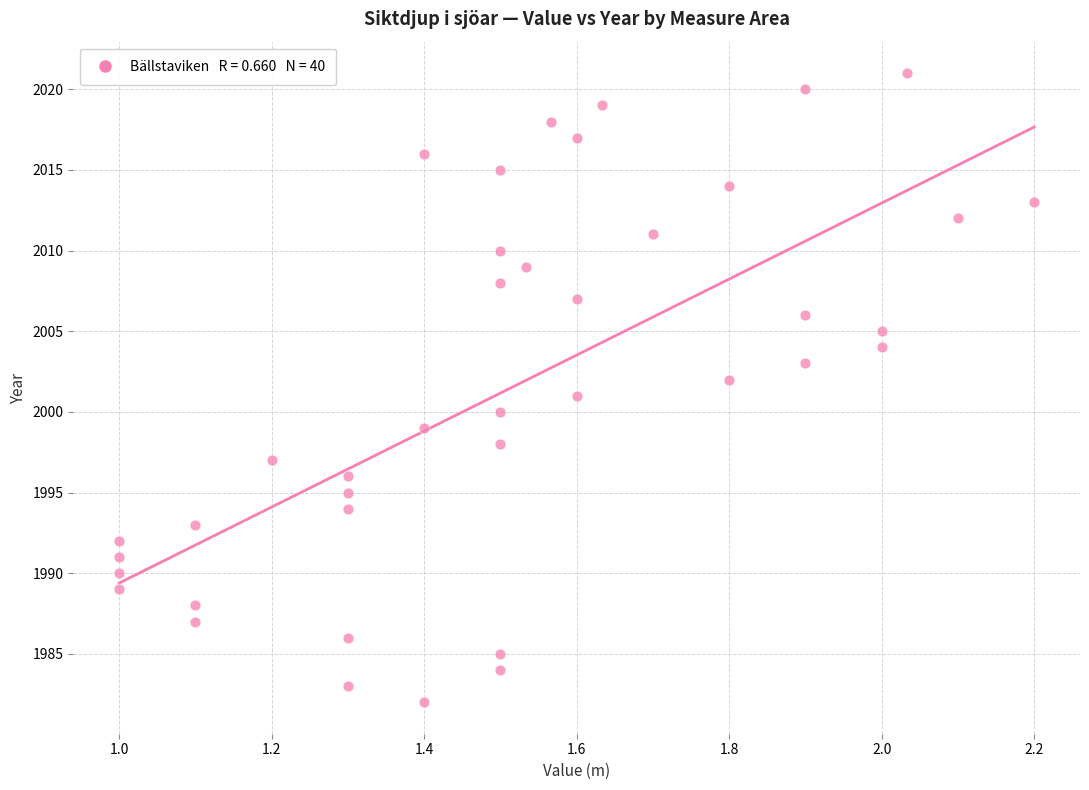

Count the number of points in this scatter plot.

40